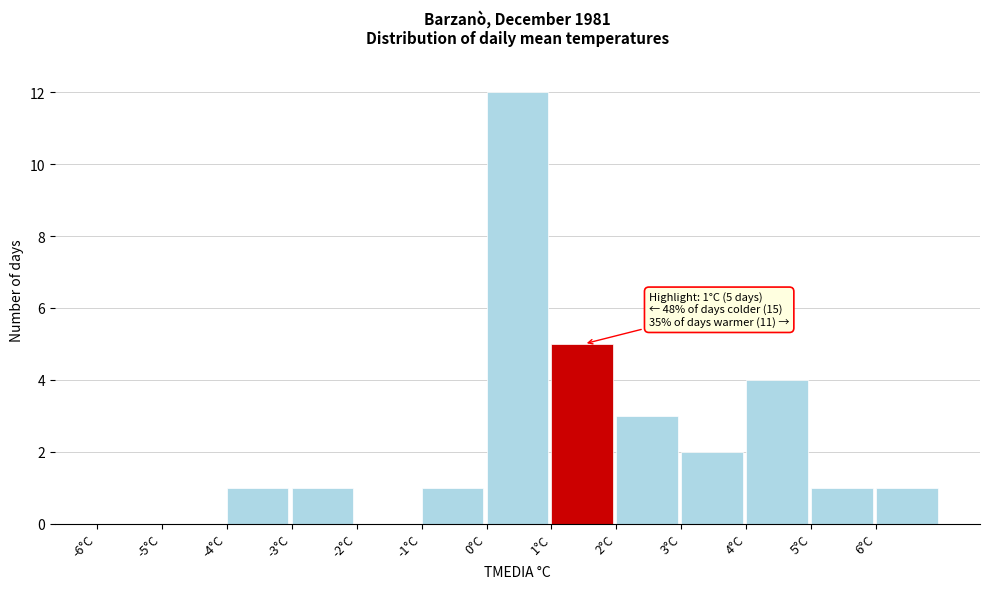

Which range on the x-axis has the tallest bar?

0 to 1